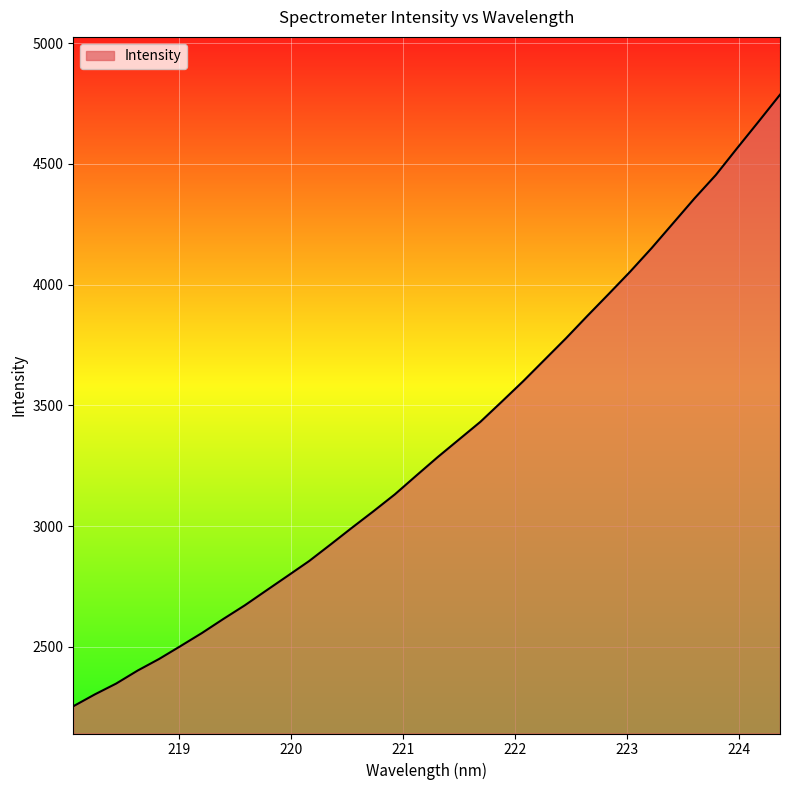

Count the number of values greater than 3285.

17